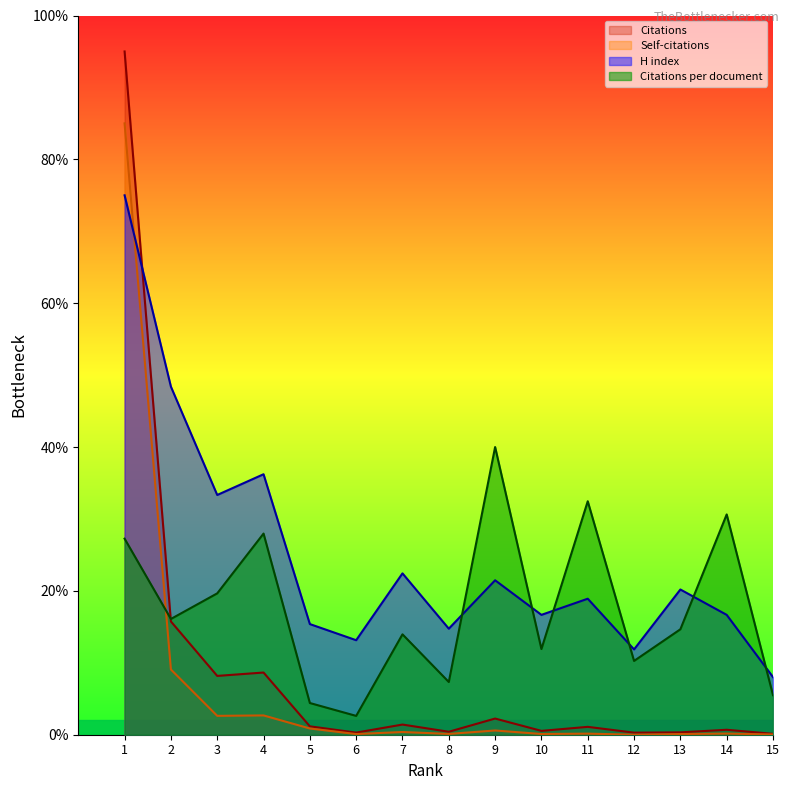

At which label does Citations per document first exceed 14?

1